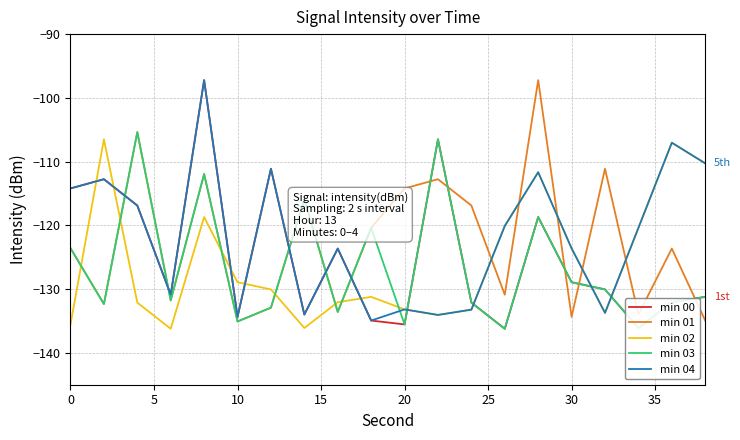

How many times do min 03 and min 02 cross each other?

11